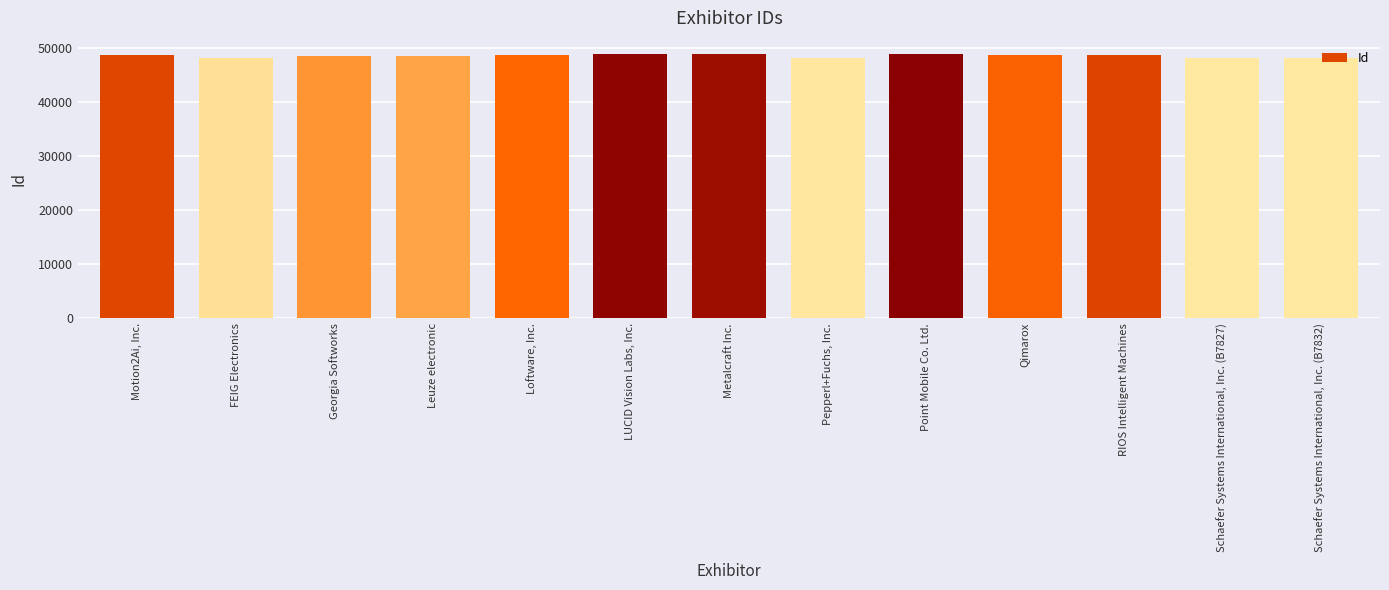

List the labels in order of value, smallest first.

Schaefer Systems International, Inc. (B7827), Schaefer Systems International, Inc. (B7832), Pepperl+Fuchs, Inc., FEIG Electronics, Leuze electronic, Georgia Softworks, Loftware, Inc., Qimarox, Motion2Ai, Inc., RIOS Intelligent Machines, Metalcraft Inc., LUCID Vision Labs, Inc., Point Mobile Co. Ltd.